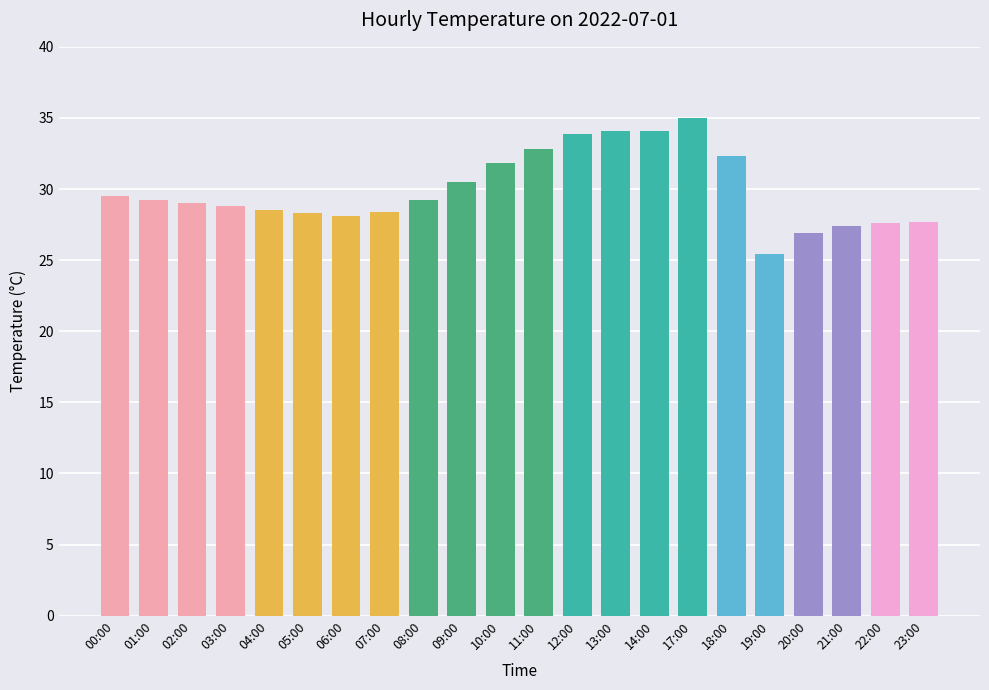

Count the number of data series in this chart.

1